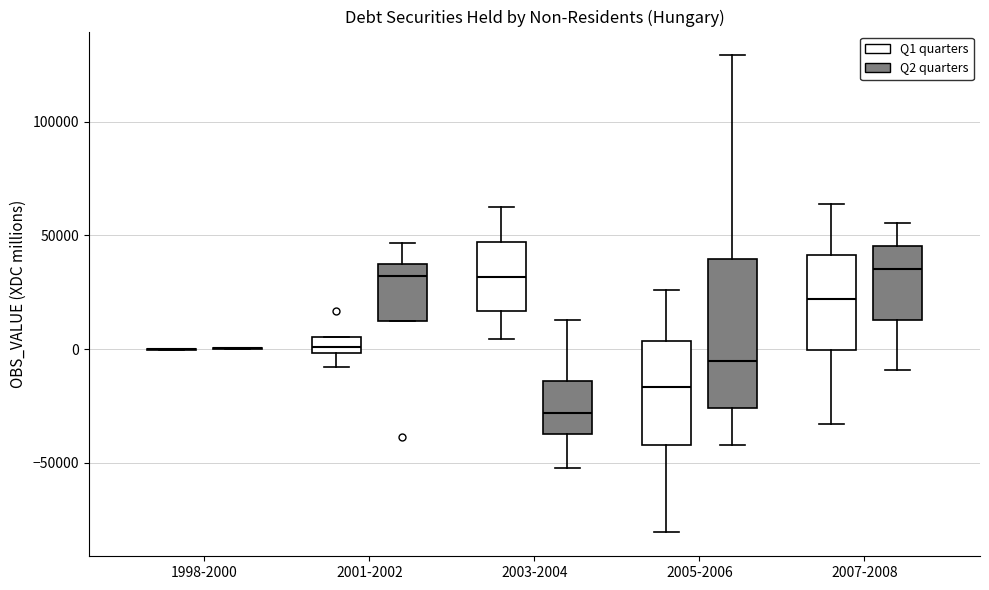

Comparing the boxes themselves (not the whiskers), which one is the tallest?

2005-2006 (Q2 quarters)